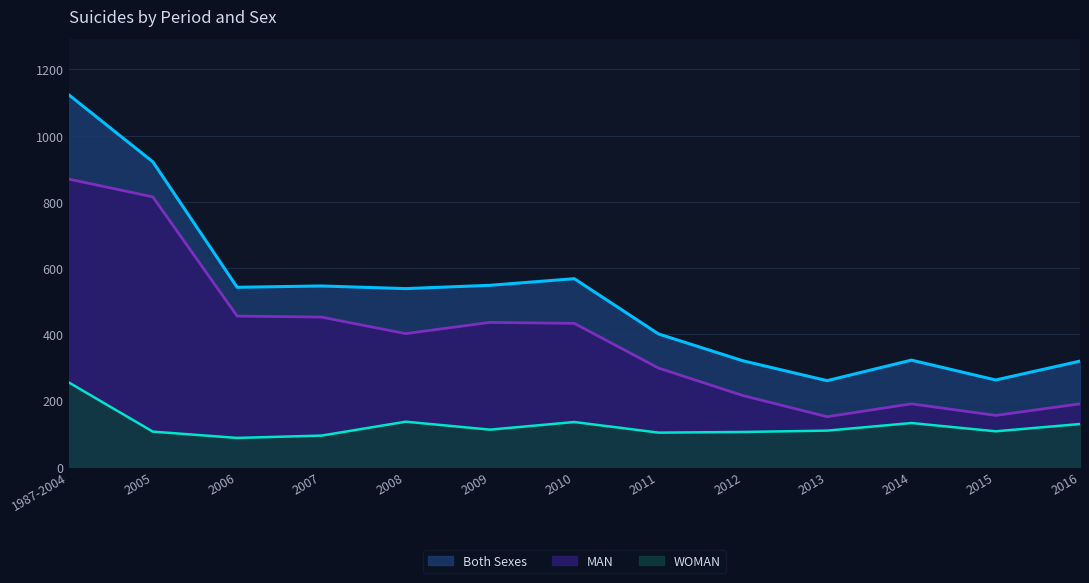

What is the difference between the highest and lowest values at 2011?

298